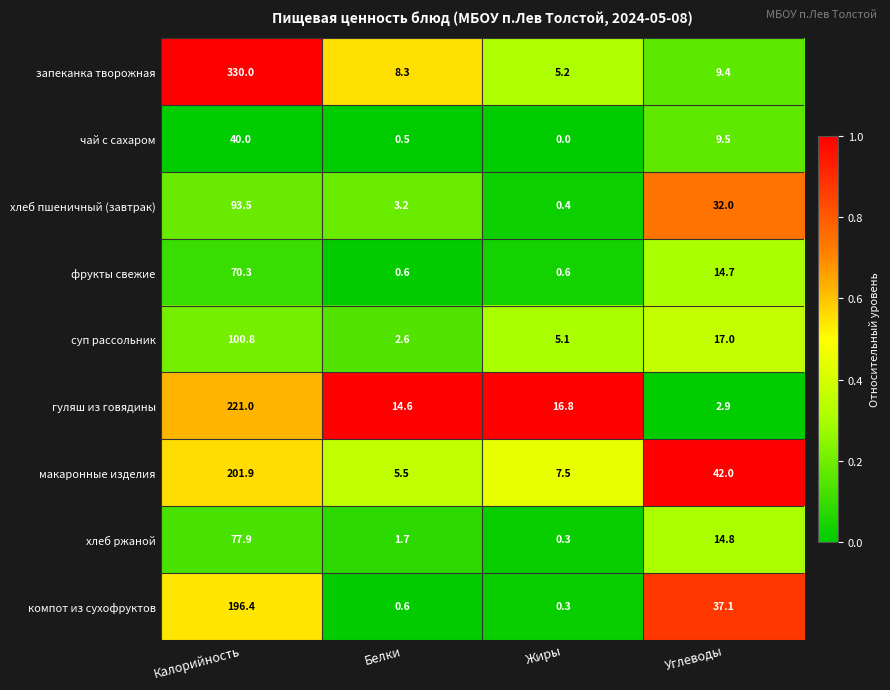

How many data points does each series have?

4